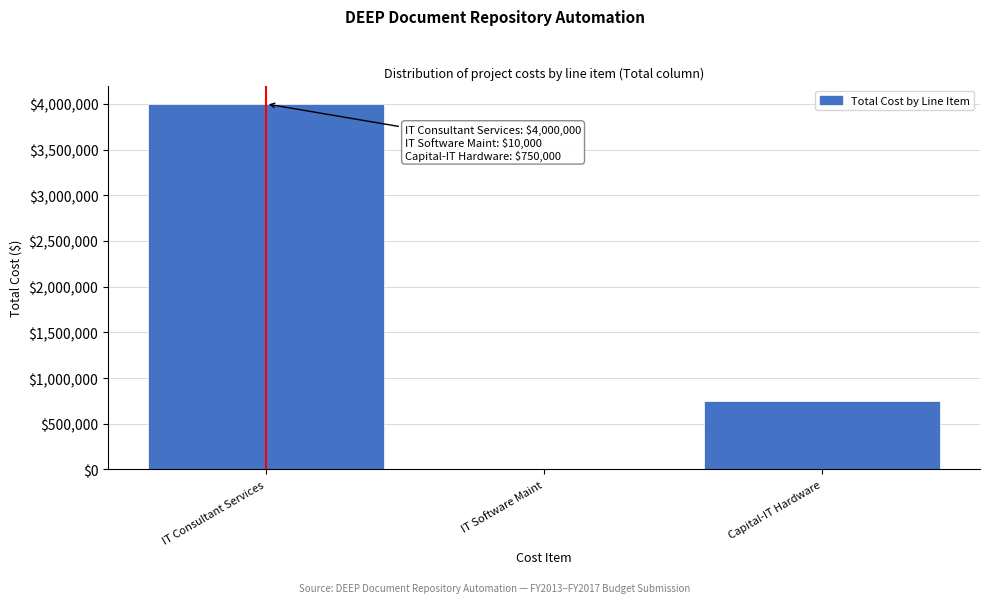

Reading left to right, list all the values displayed in this chart.

IT Consultant Services=4000000	IT Software Maint=10000	Capital-IT Hardware=750000